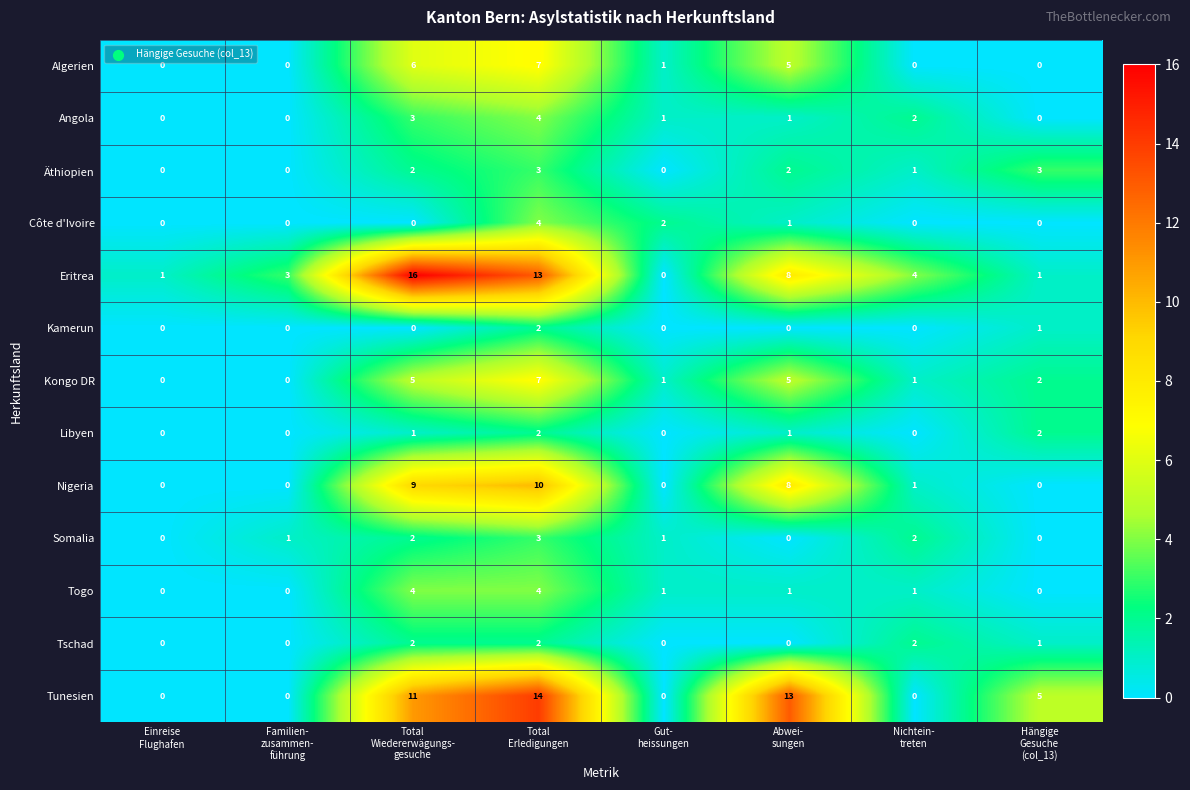

Which series has the largest total across all categories?

Eritrea